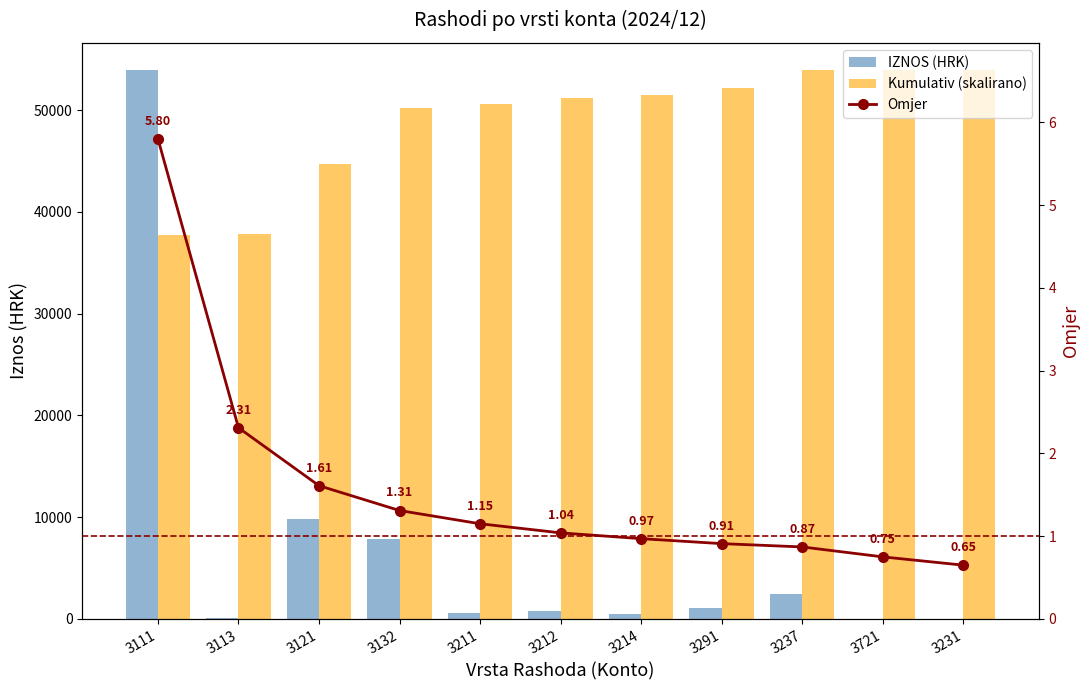

What are all the series names shown in the legend?

IZNOS (HRK), Kumulativ (skalirano), Omjer